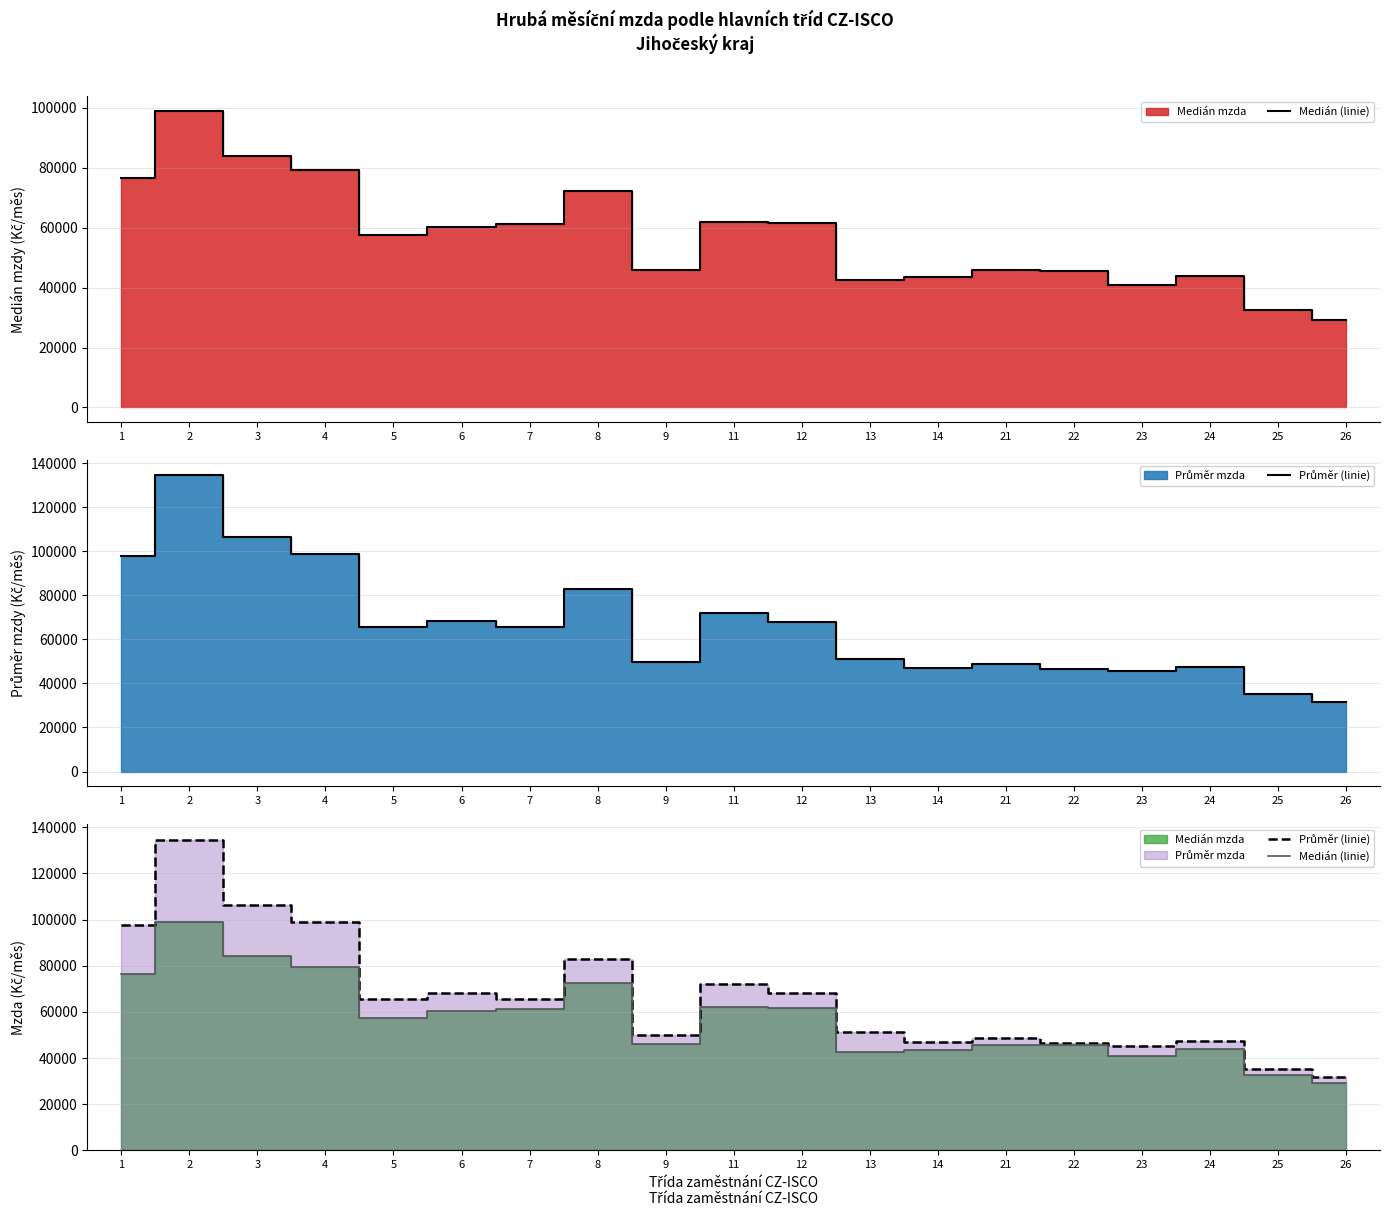

What is the difference between the Medián (linie) values at 13 and 22?

2887.1